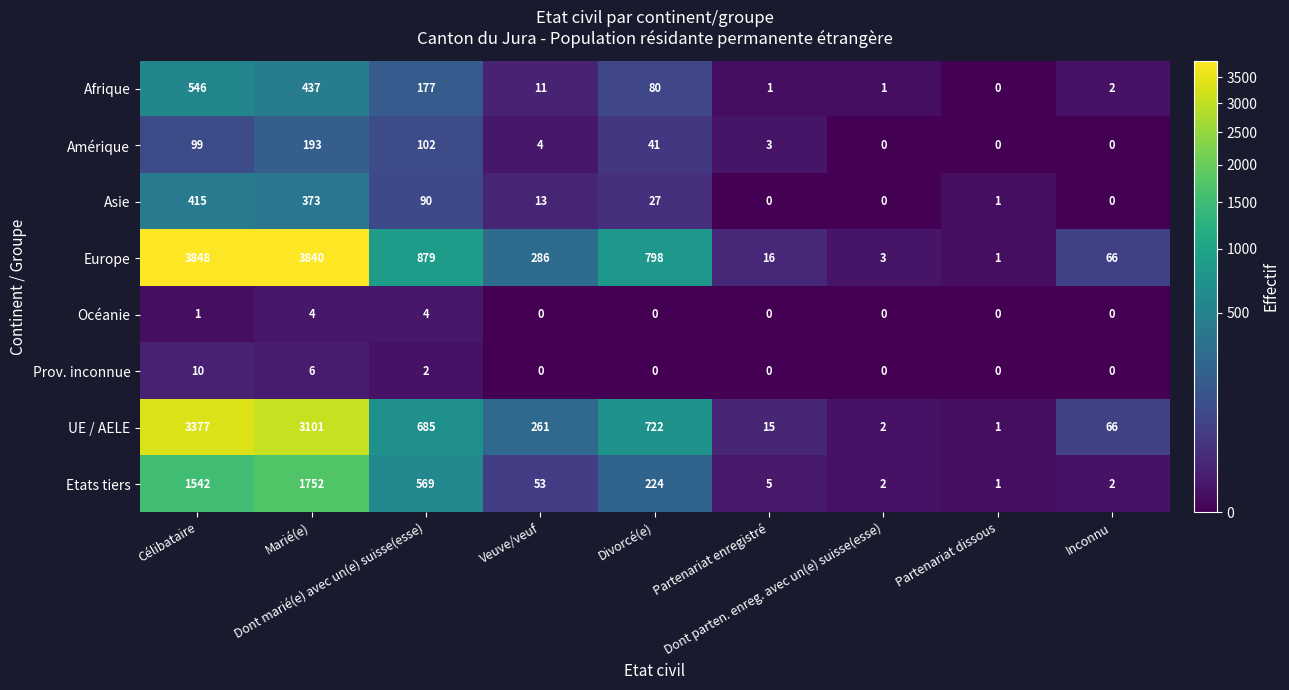

Rank the series by their maximum value, from highest to lowest.

Europe, UE / AELE, Etats tiers, Afrique, Asie, Amérique, Prov. inconnue, Océanie